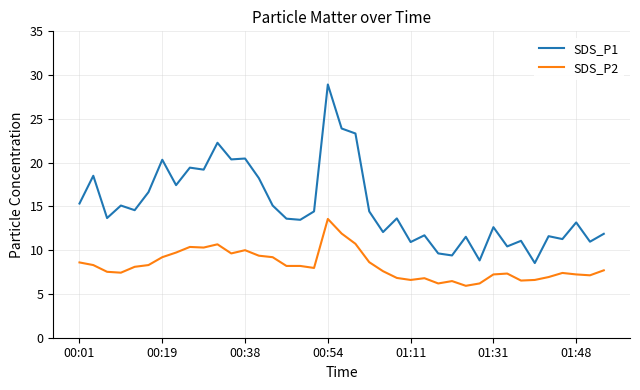

How many series are shown in this chart?

2